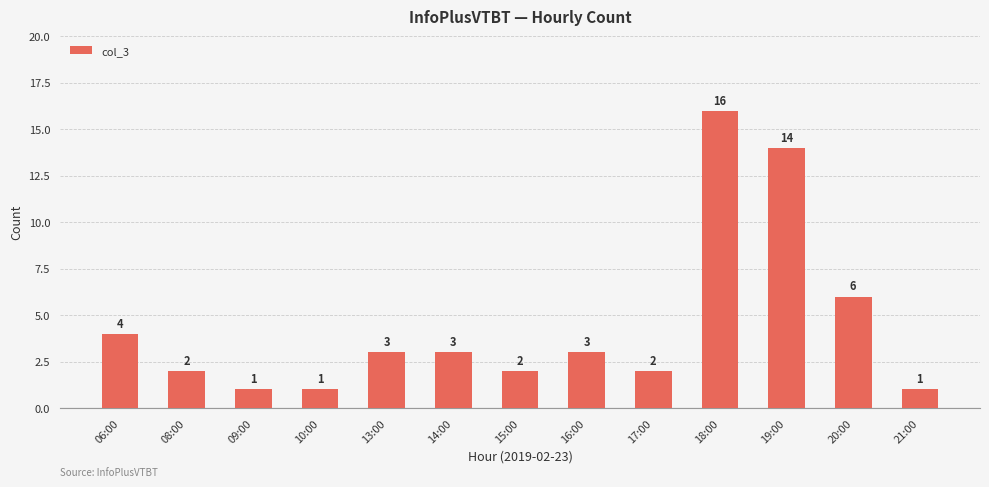

What is the sum of all values?

58